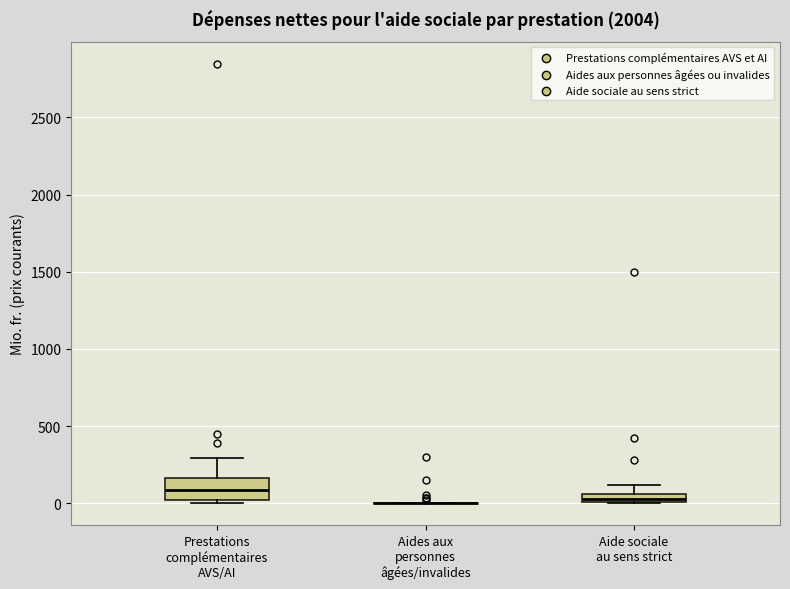

Comparing the boxes themselves (not the whiskers), which one is the tallest?

Prestations complémentaires AVS/AI